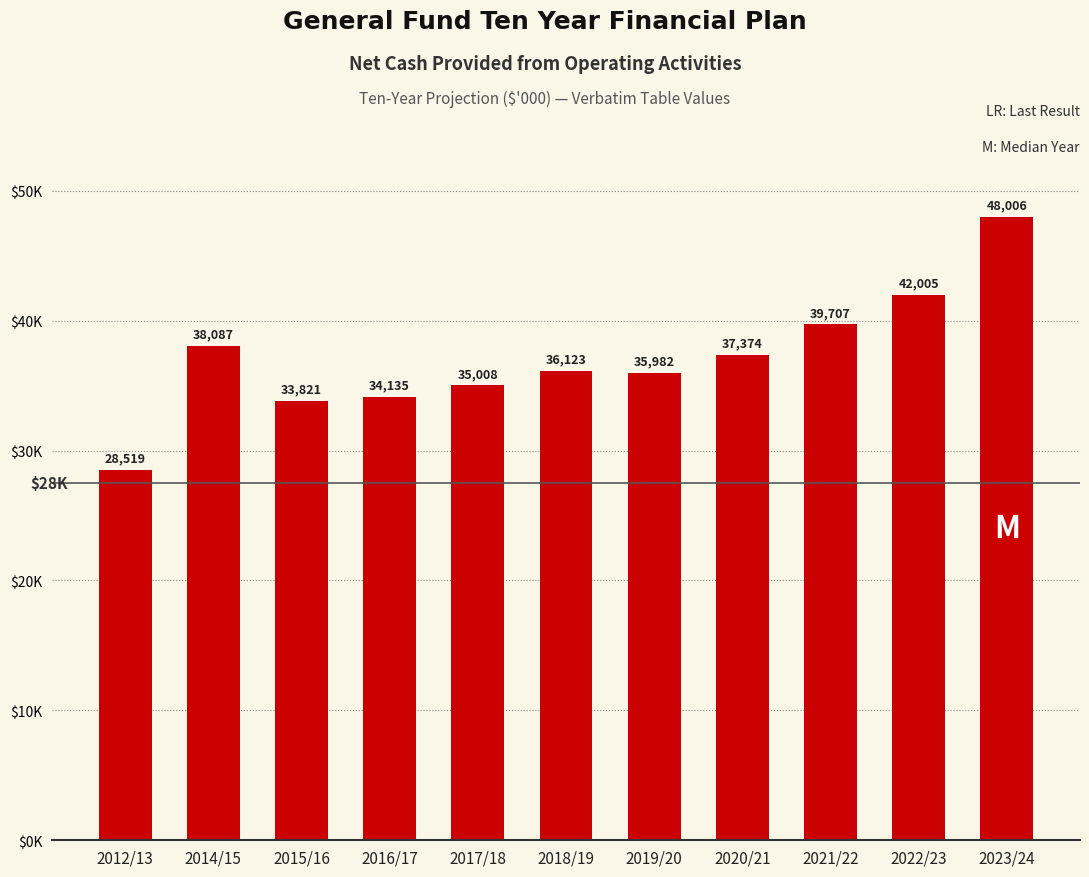

At which label does the data first exceed 36122?

2014/15